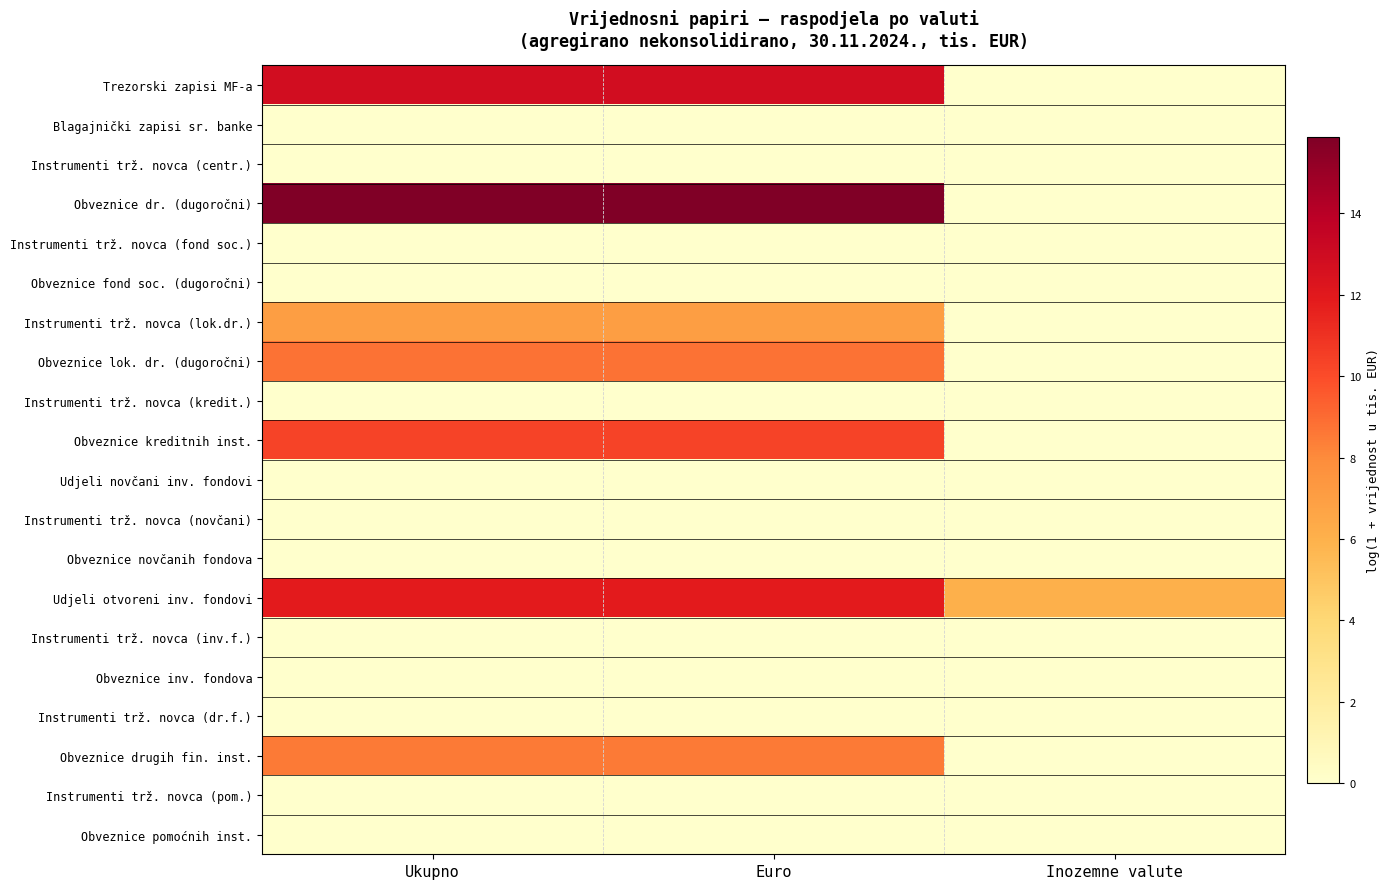

At how many categories does at least one series exceed 7?

2